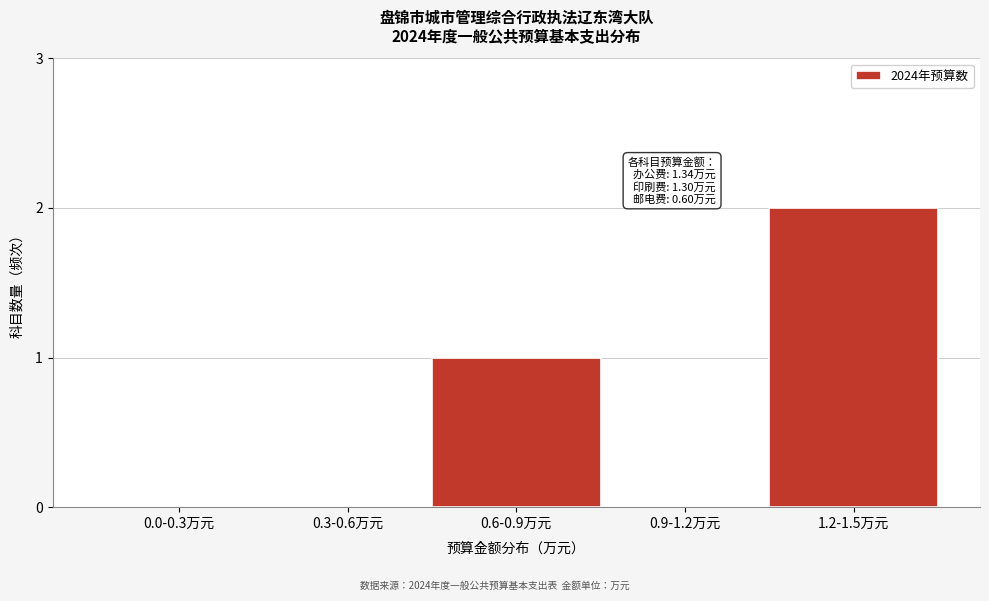

Reading right to left, transcribe all the data shown in this chart.

1.2-1.5万元=2	0.9-1.2万元=0	0.6-0.9万元=1	0.3-0.6万元=0	0.0-0.3万元=0